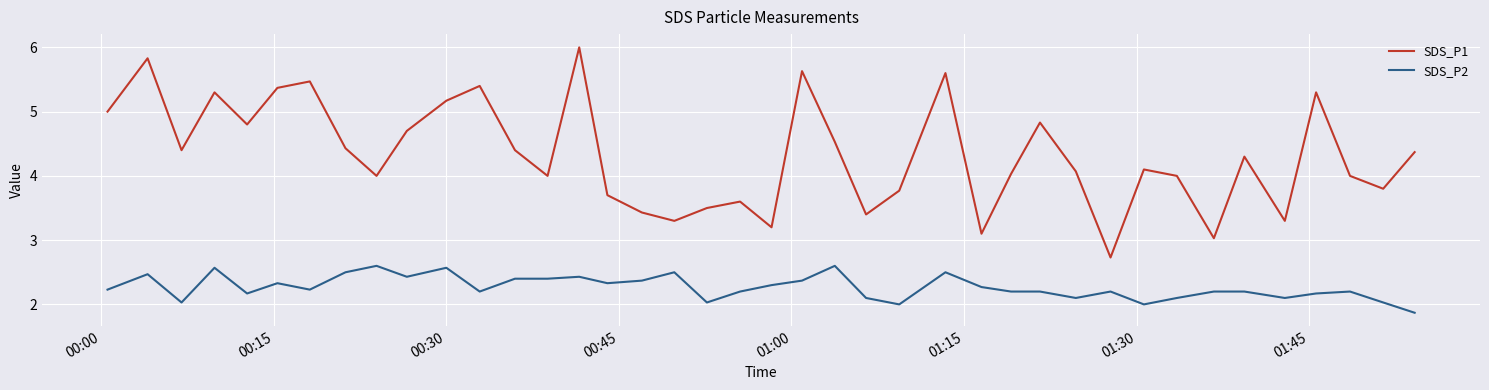

True or false: SDS_P1 and SDS_P2 intersect in this chart.

False